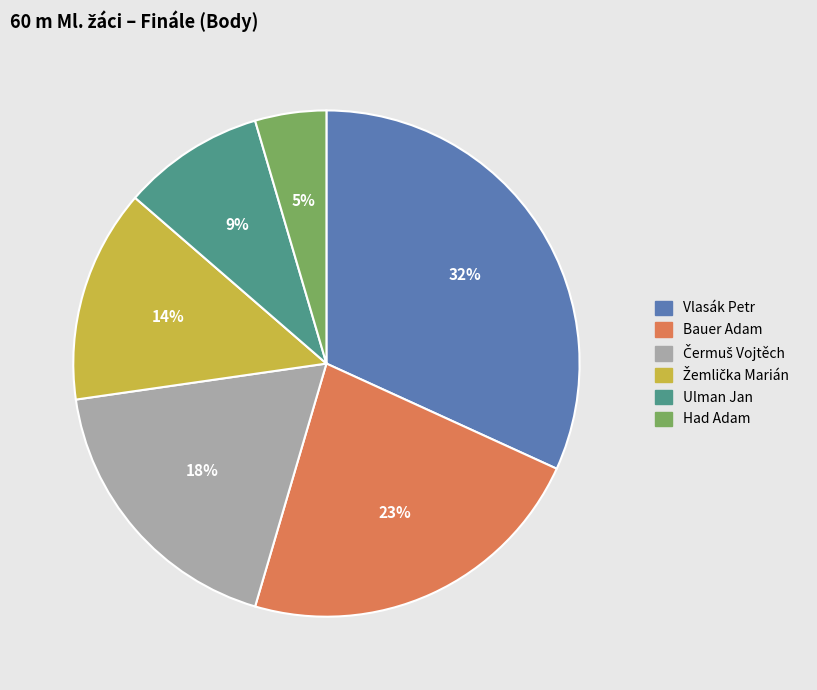

Is the sum of Ulman Jan and Bauer Adam greater than half?

No